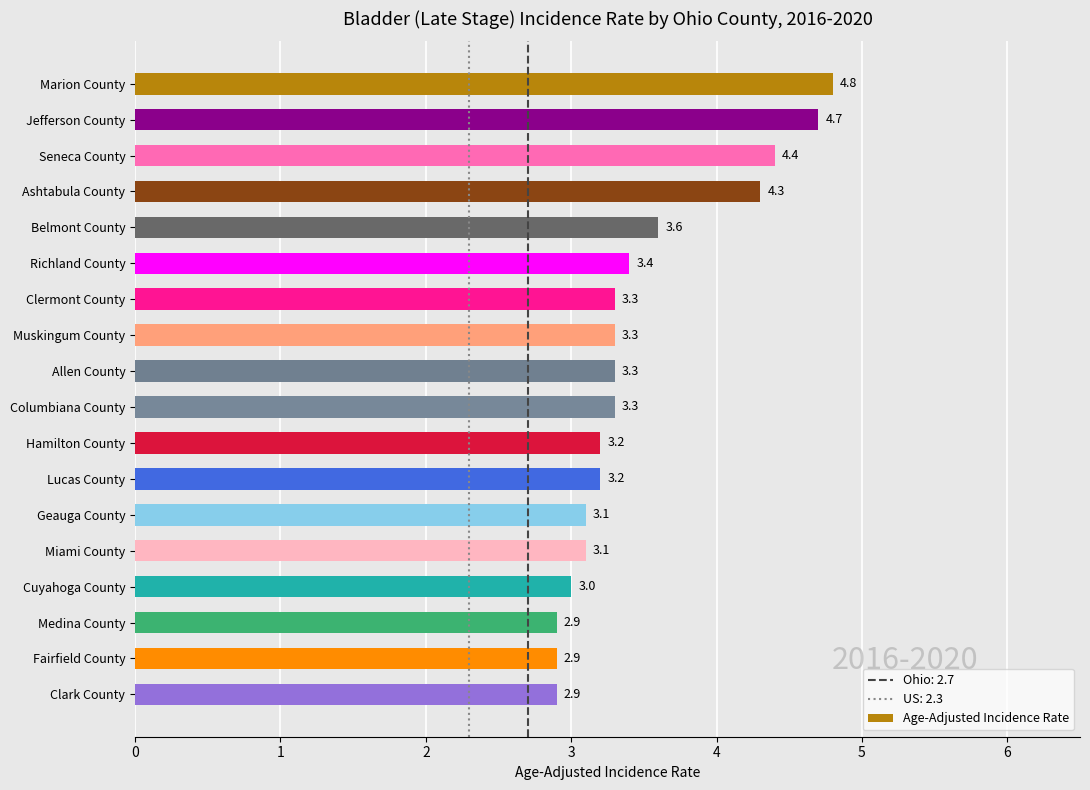

The value at Belmont County is 3.6. True or false?

True